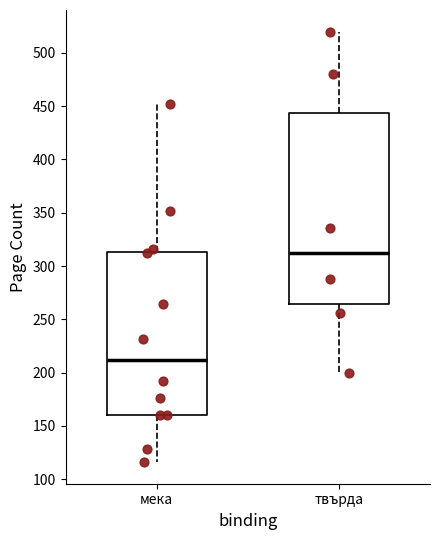

Which box has the lowest median line?

мека